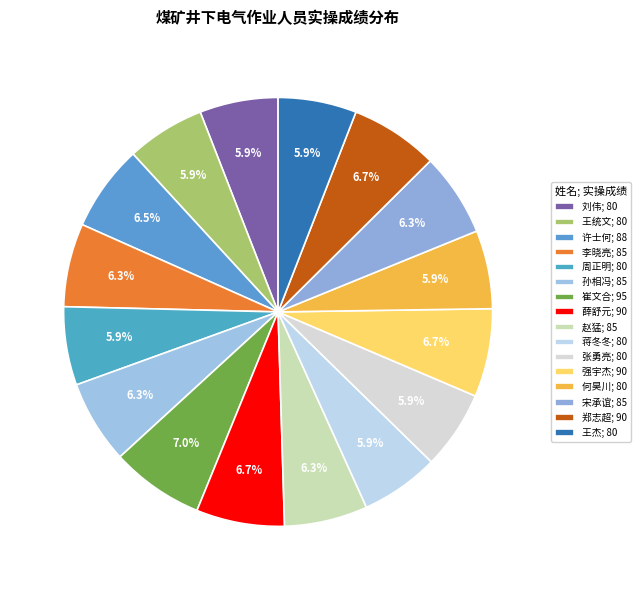

Is the sum of 蒋冬冬 and 强宇杰 greater than half?

No